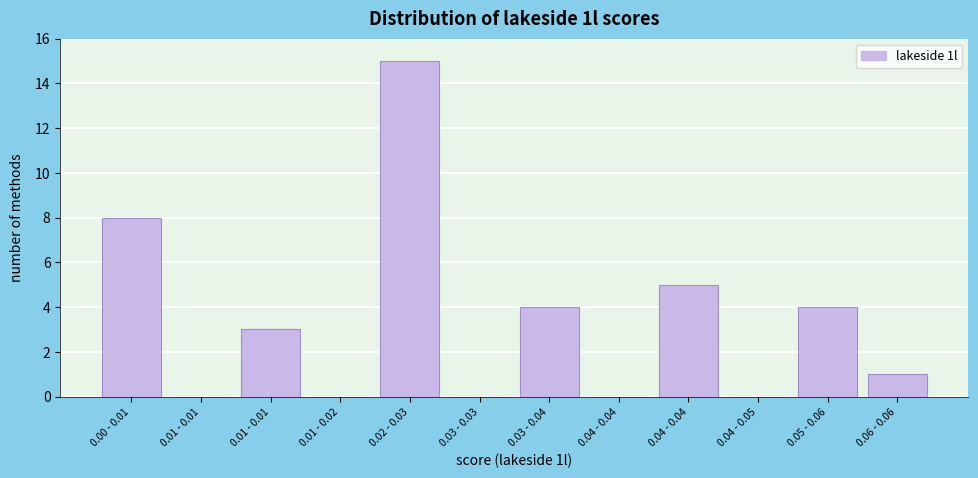

How many data points does each series have?

12